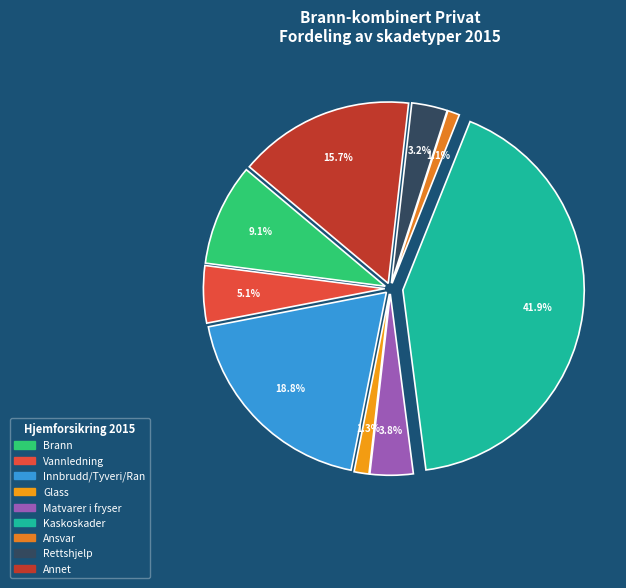

Which slice is the smallest?

Ansvar